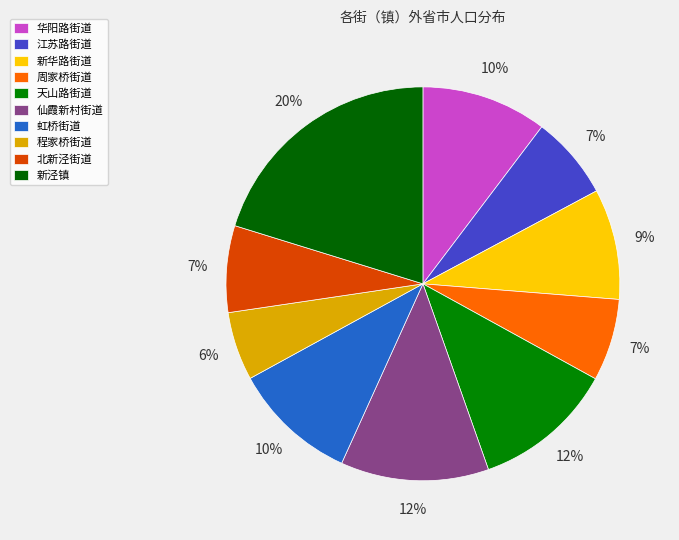

Count the number of slices in the pie.

10